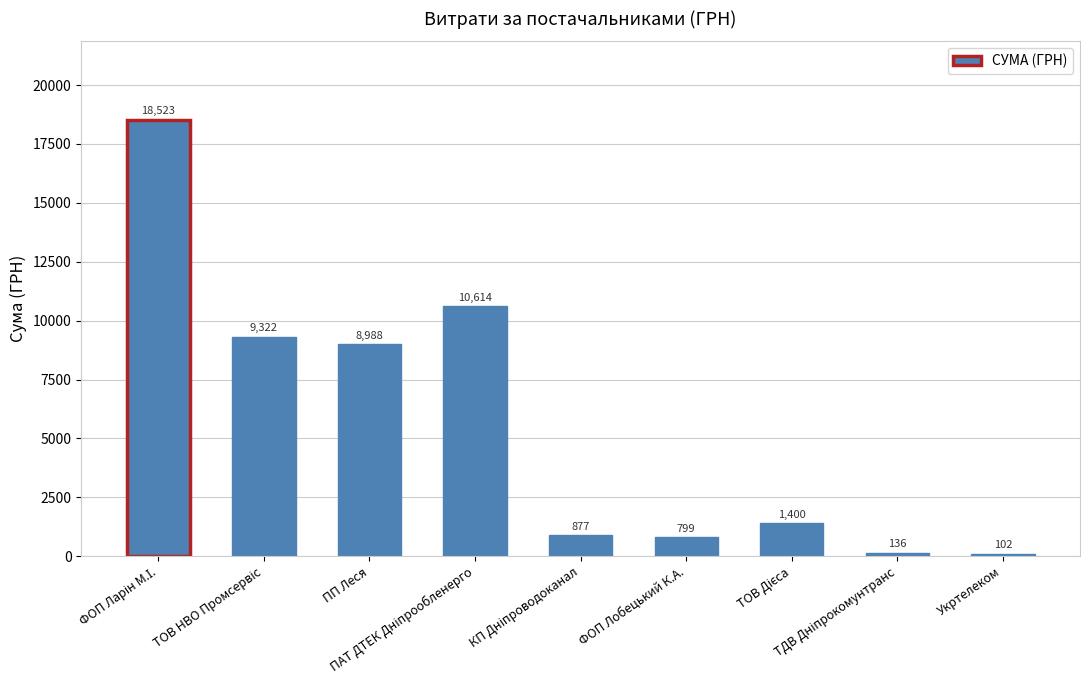

What is the maximum value shown in the chart?

18523.5